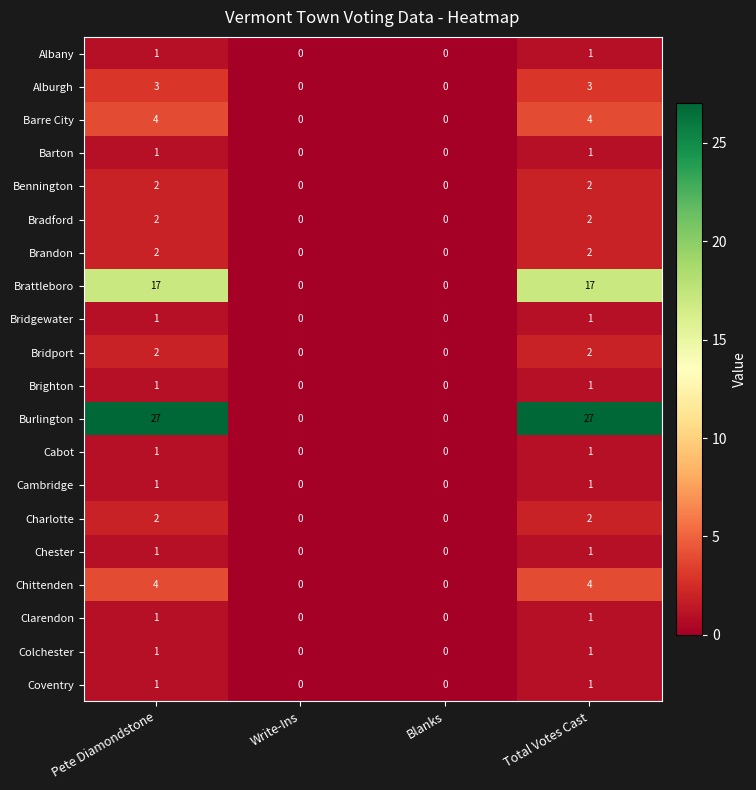

Which series has the largest total across all categories?

Burlington